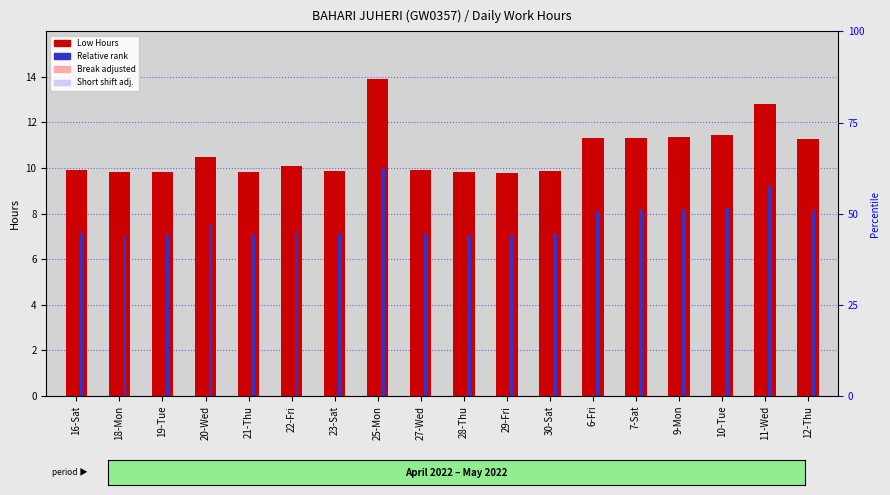

Which series has the largest range (max minus min)?

Low Hours